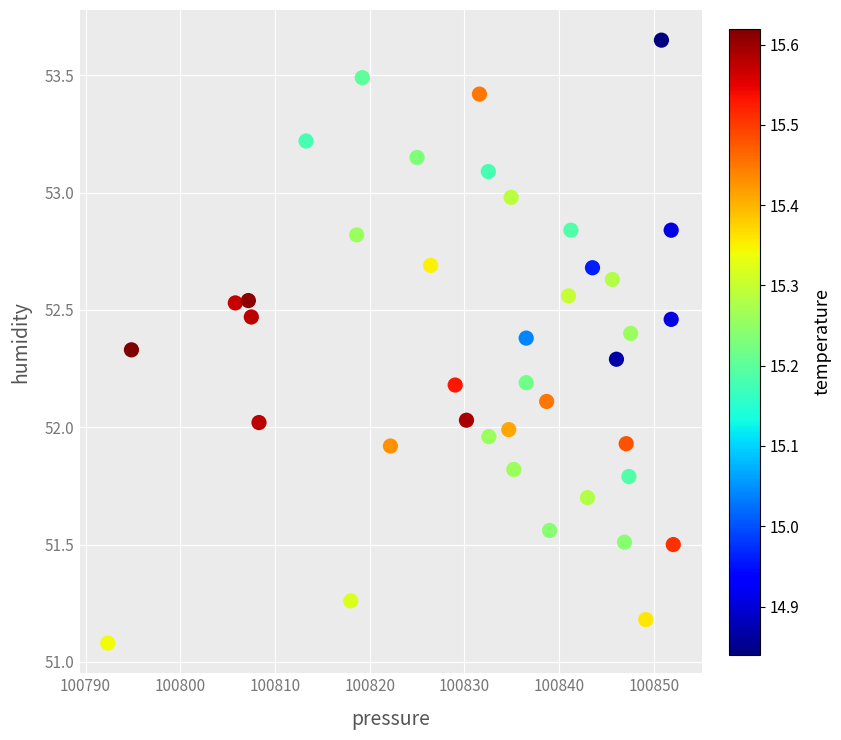

What is the range of Y values (max minus min)?

2.6